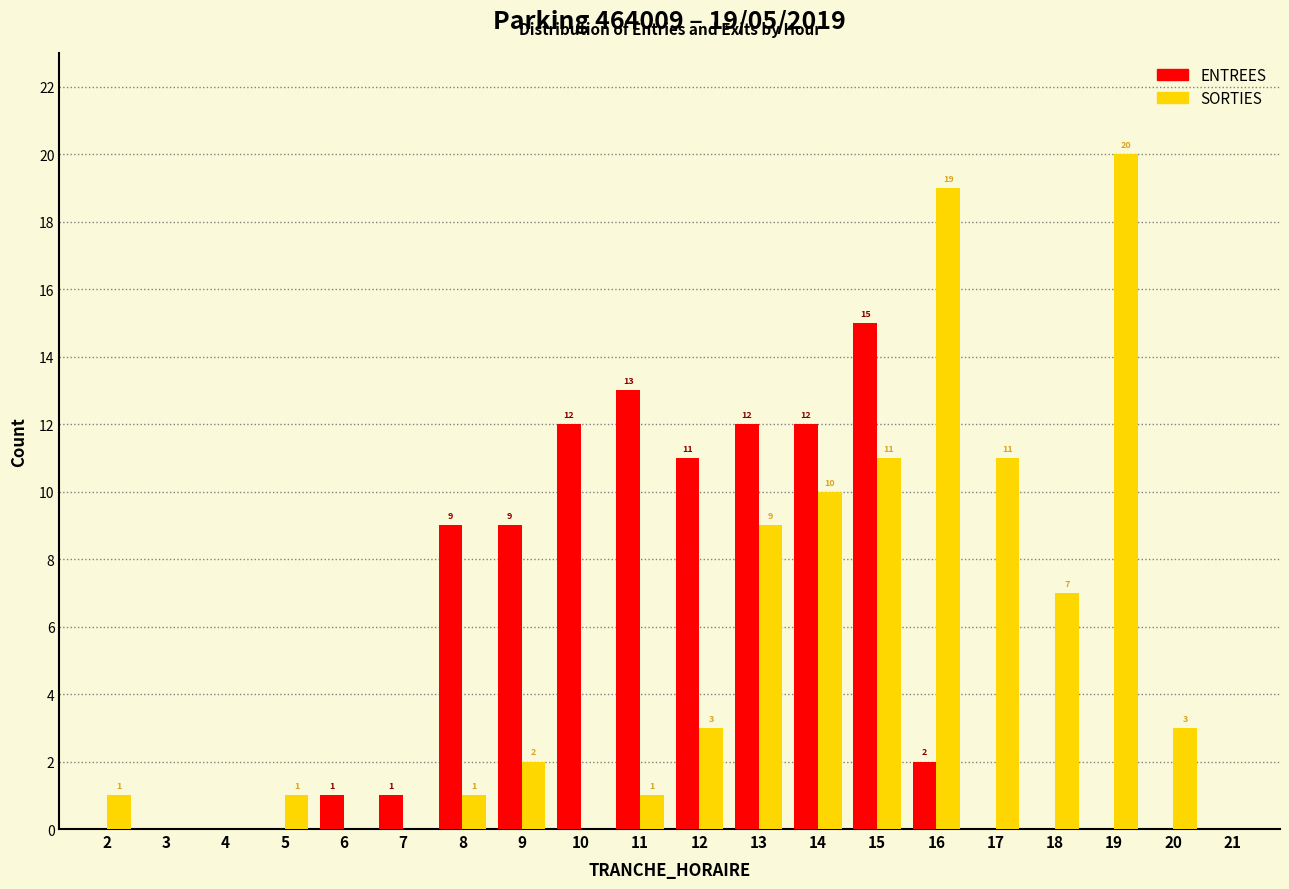

Reading left to right, transcribe all the data shown in this chart.

ENTREES: 2=0	3=0	4=0	5=0	6=1	7=1	8=9	9=9	10=12	11=13	12=11	13=12	14=12	15=15	16=2	17=0	18=0	19=0	20=0	21=0
SORTIES: 2=1	3=0	4=0	5=1	6=0	7=0	8=1	9=2	10=0	11=1	12=3	13=9	14=10	15=11	16=19	17=11	18=7	19=20	20=3	21=0